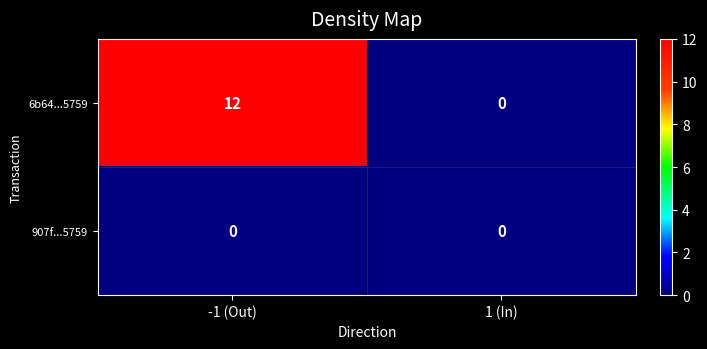

Reading right to left, what are all the values shown in this chart?

6b64...5759: 0	12
907f...5759: 0	0